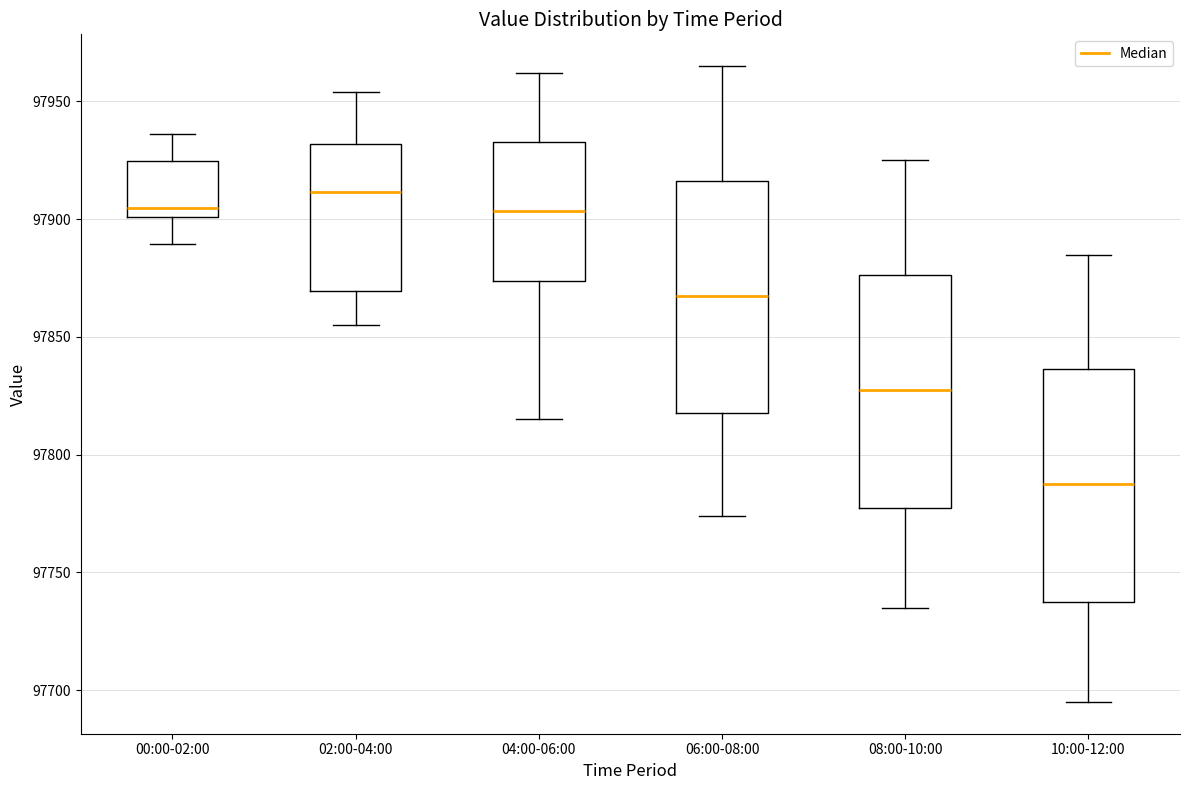

Reading left to right, read every box against the y-axis: the position of its median line, the range the box covers, and the ends of its whiskers. The values are not printed on the chart, so give them approximately, as read against the axis.

00:00-02:00: median 97905, box 97900 to 97925, whiskers 97890 to 97935
02:00-04:00: median 97910, box 97870 to 97930, whiskers 97855 to 97955
04:00-06:00: median 97905, box 97875 to 97935, whiskers 97815 to 97960
06:00-08:00: median 97870, box 97820 to 97915, whiskers 97775 to 97965
08:00-10:00: median 97830, box 97780 to 97875, whiskers 97735 to 97925
10:00-12:00: median 97790, box 97740 to 97835, whiskers 97695 to 97885